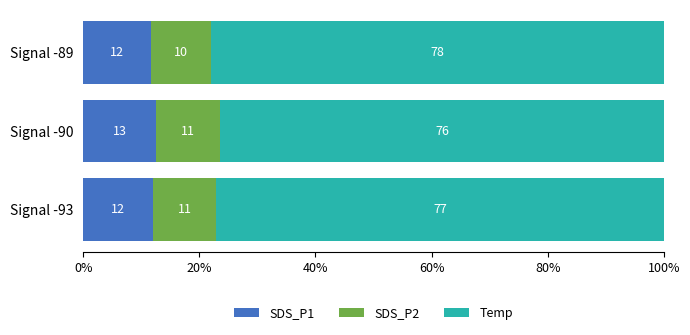

Which category has the highest value in the SDS_P1 series?

Signal -90